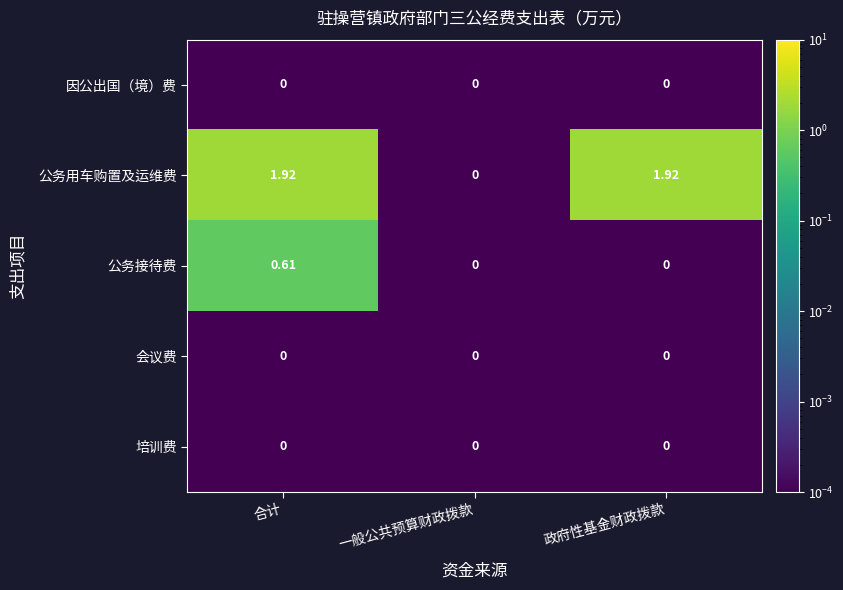

Count the number of data series in this chart.

5